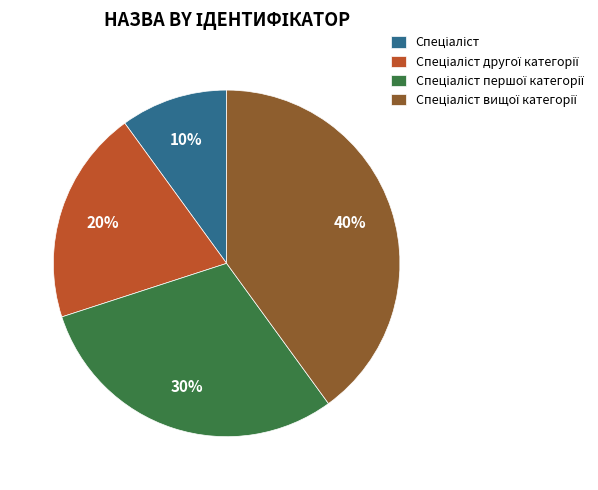

Is there a majority slice in this chart?

No